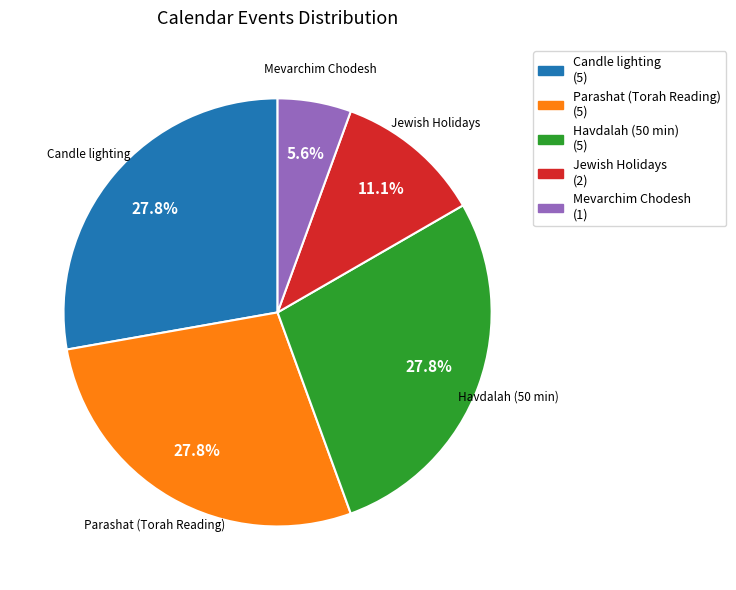

What percentage is the Jewish Holidays slice, to the nearest percent?

11%